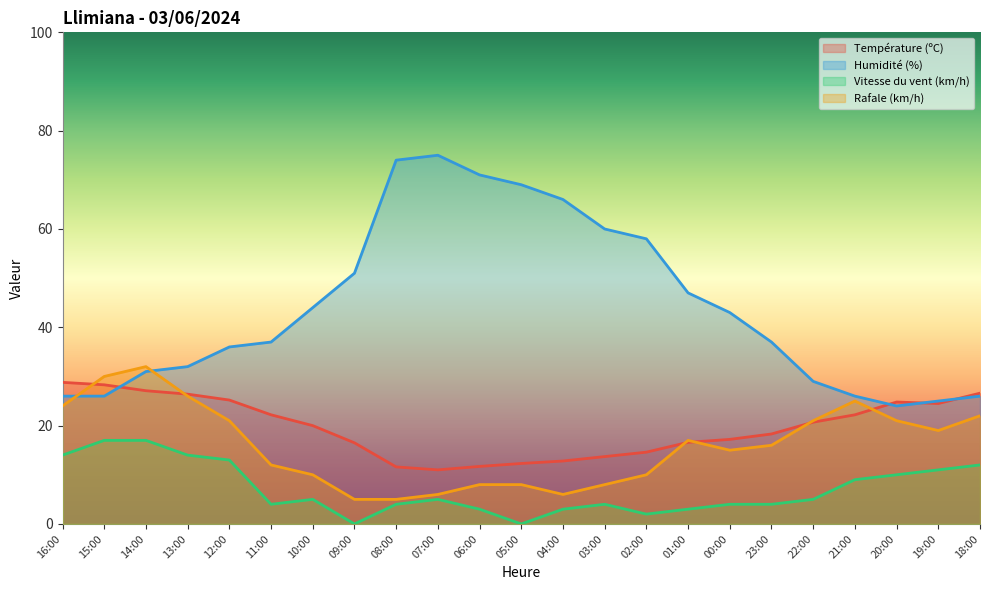

At which category does Température (ºC) reach its first local valley?

07:00